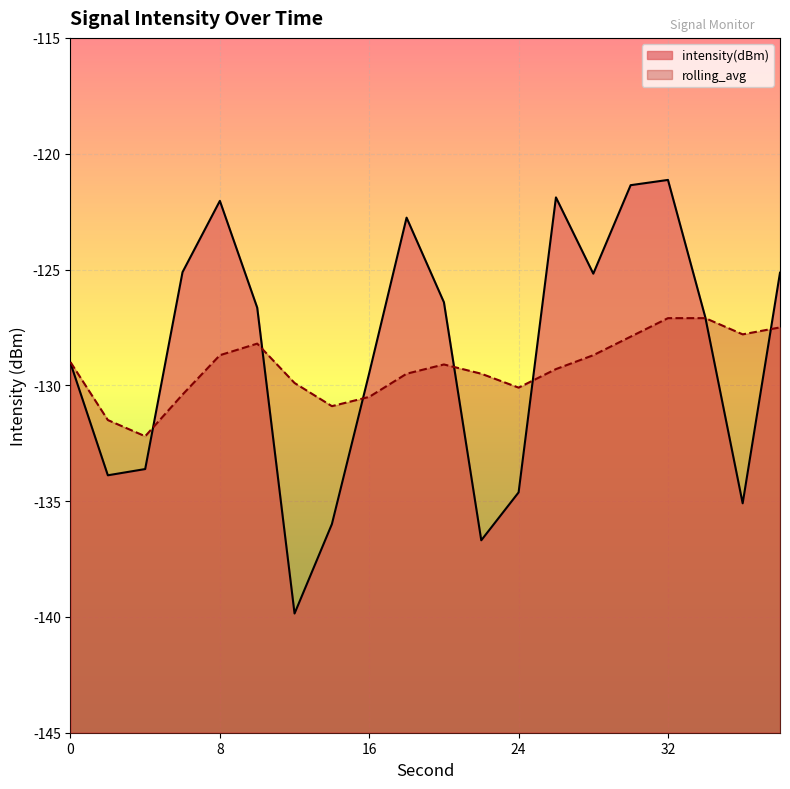

What is the highest value of the rolling_avg series?

-127.1